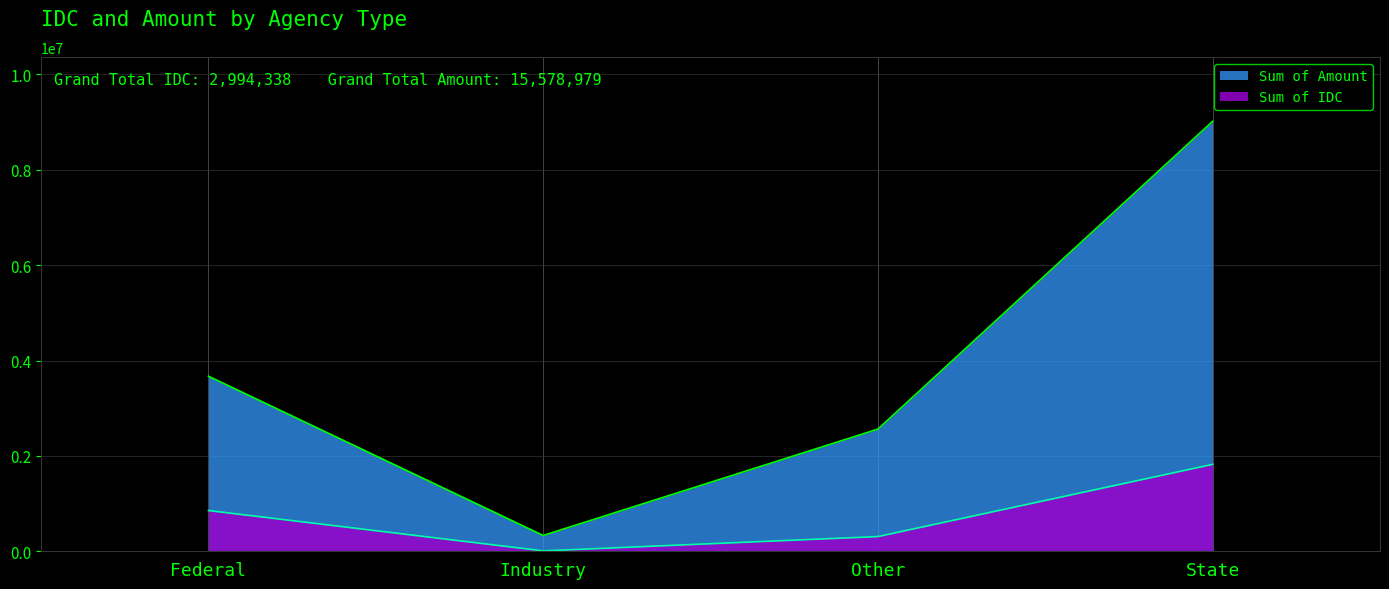

What value does the Sum of Amount series have at Federal, to the nearest 50?

3671200